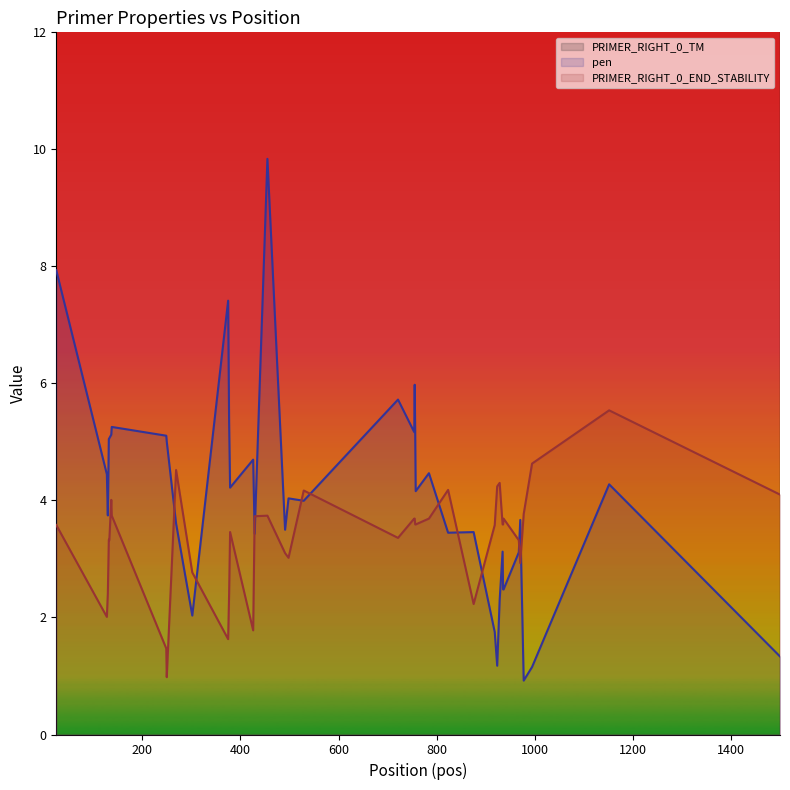

Rank the series by their maximum value, from lowest to highest.

PRIMER_RIGHT_0_END_STABILITY (line), pen (line), PRIMER_RIGHT_0_TM (line)